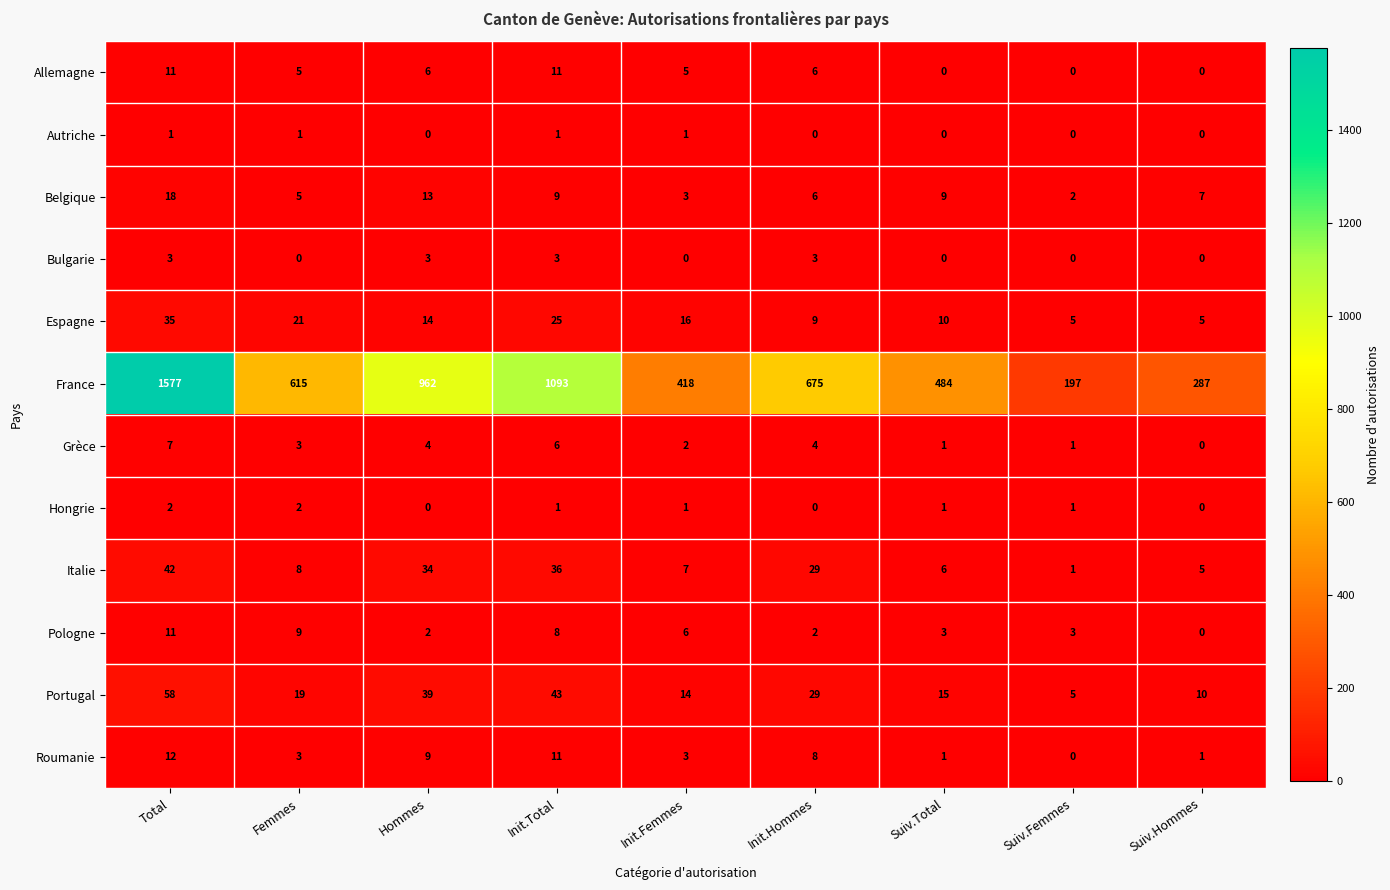

What is the total value across all series at Hommes?

1086